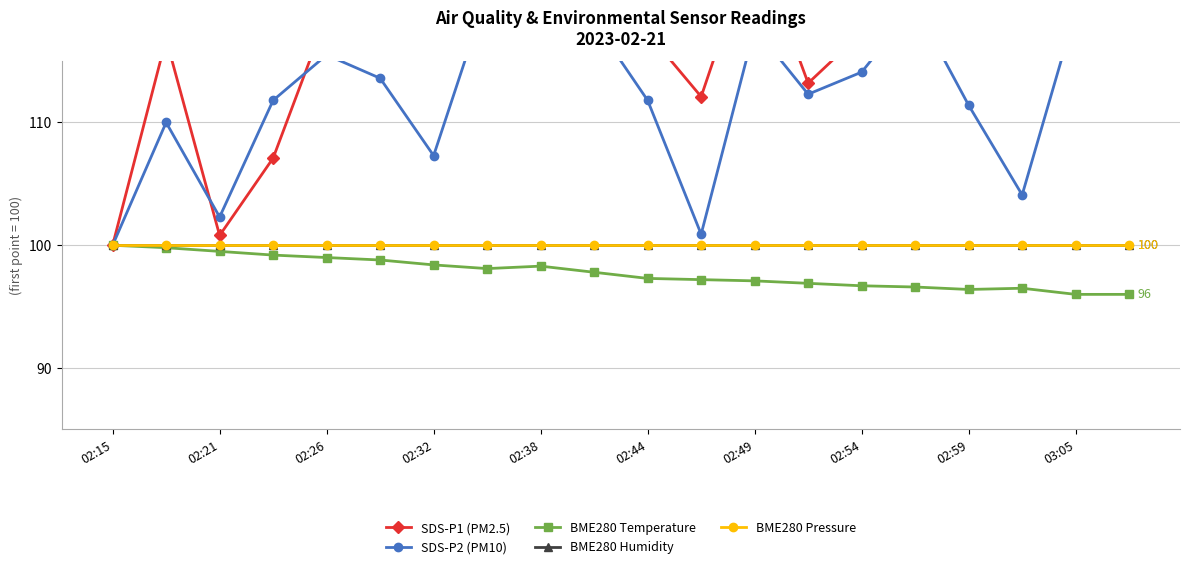

Where is SDS_P1 nearest to the value 119?

02:26